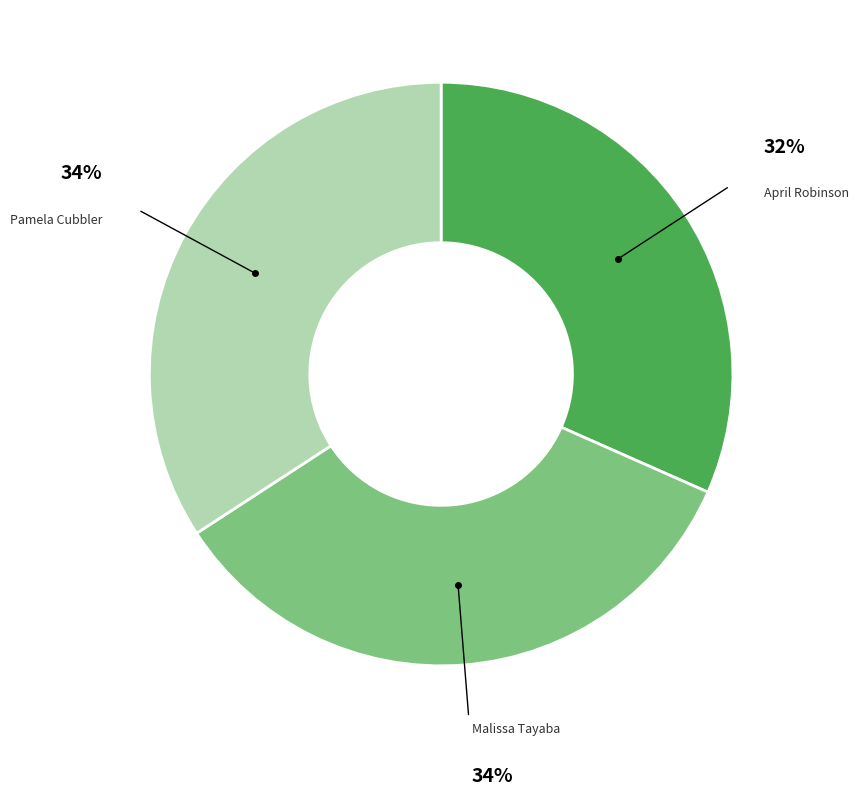

To the nearest percent, what is the combined percentage of Pamela Cubbler and April Robinson?

66%